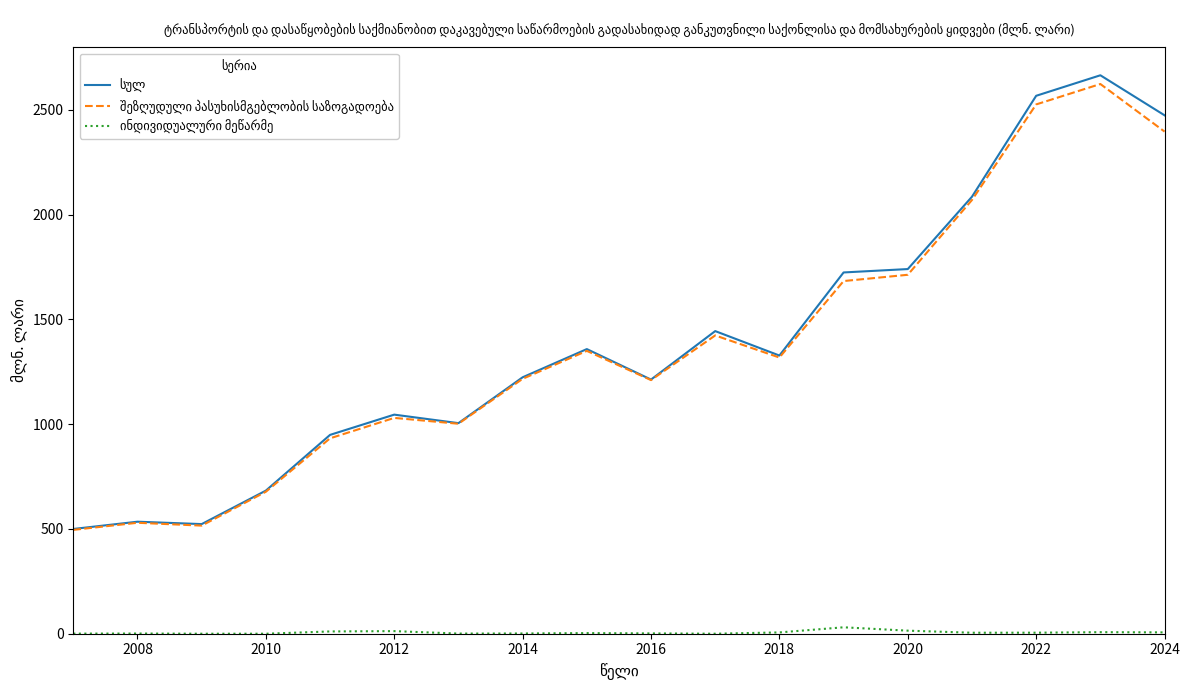

What is the greatest value displayed?

2665.7